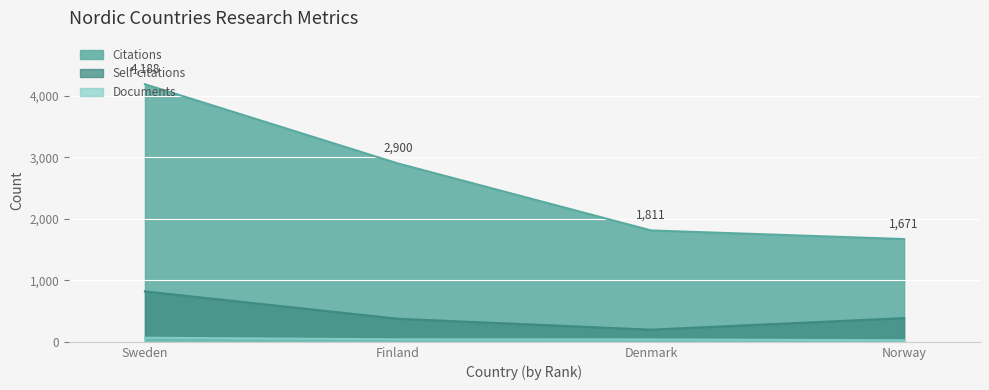

What is the approximate value of Self-citations at Denmark, to the nearest 50?

200